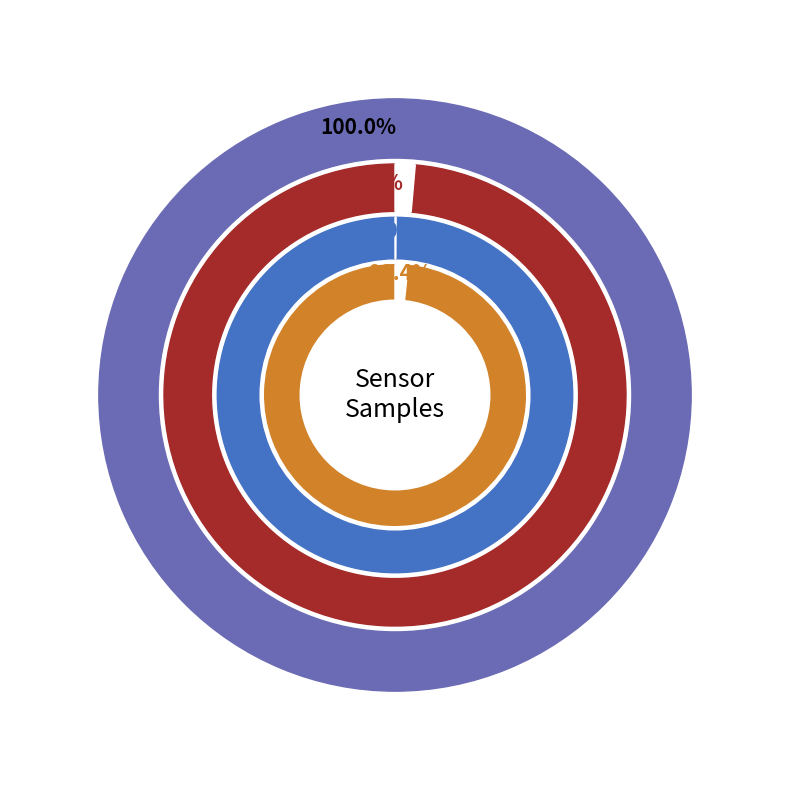

What is the ratio of the value at 3 to the value at 21?

1.0